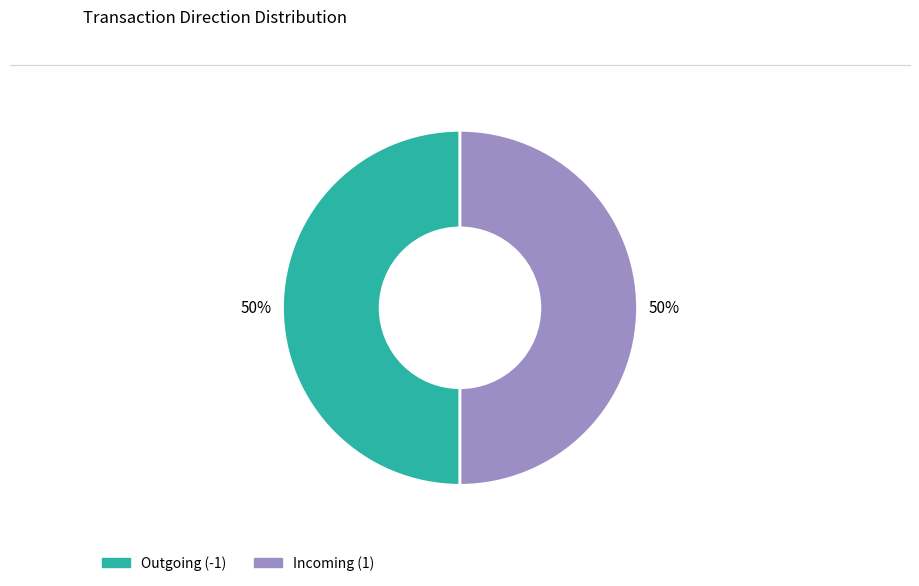

To the nearest percent, what is the average slice percentage?

50%